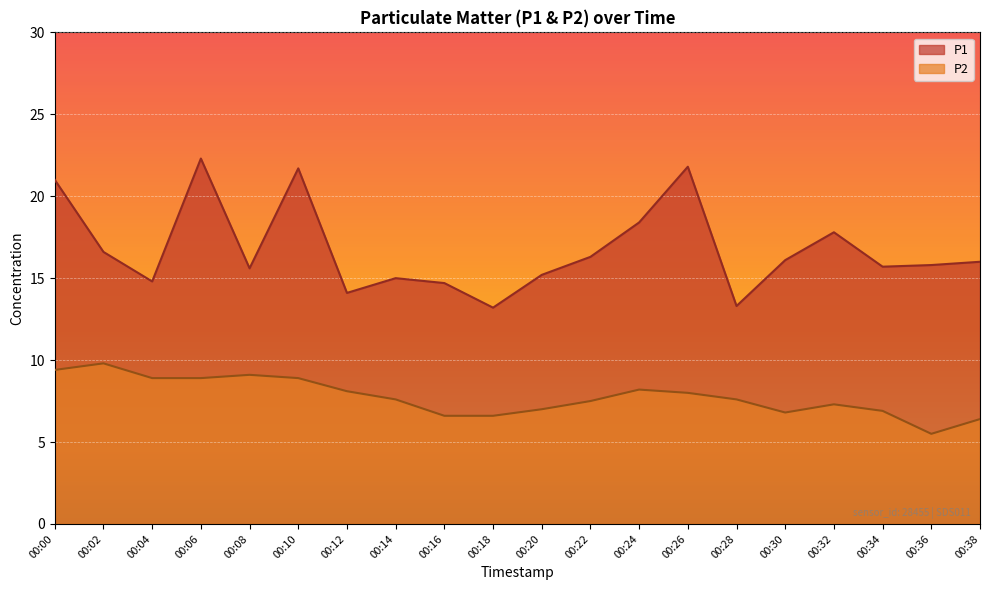

True or false: P1 has a value of 11.7 at 00:32.

False